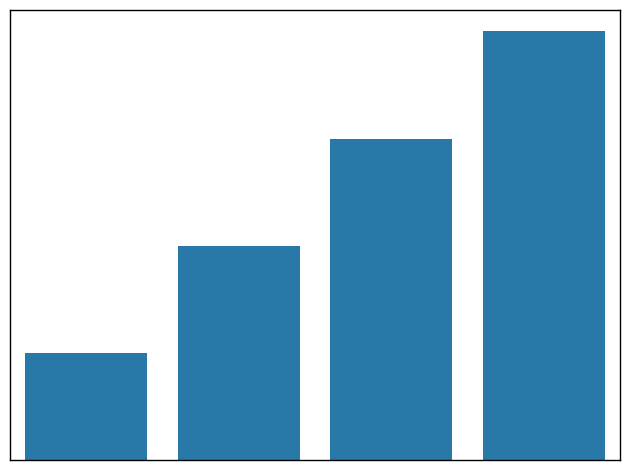

List the labels in order of value, smallest first.

Спеціаліст, Спеціаліст другої категорії, Спеціаліст першої категорії, Спеціаліст вищої категорії